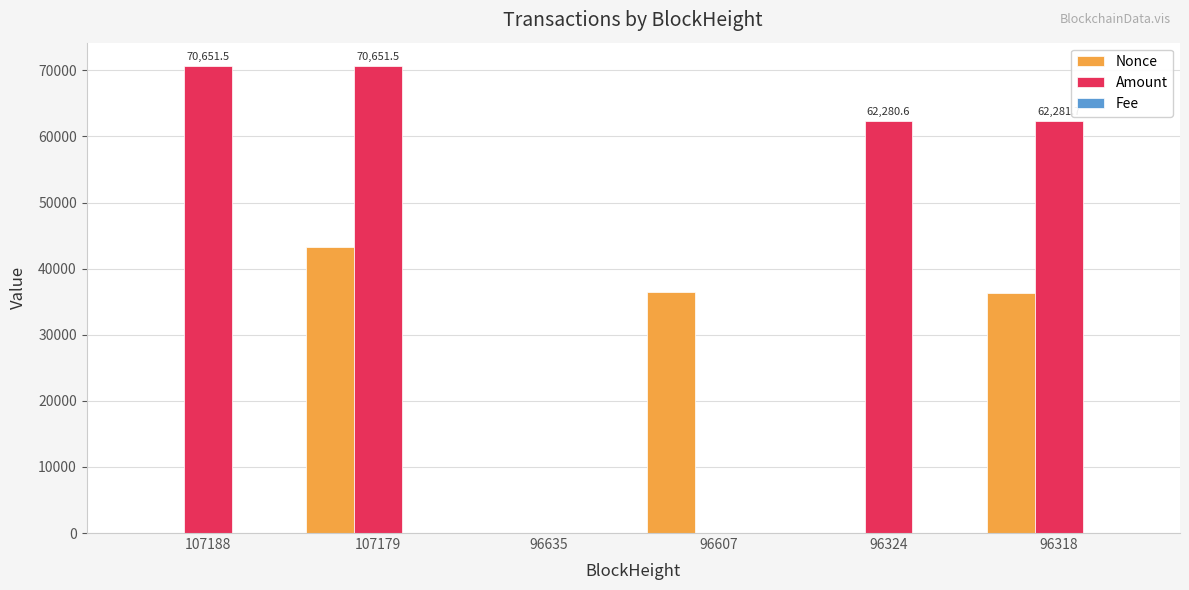

Which series changed the most between 107188 and 96318?

Nonce